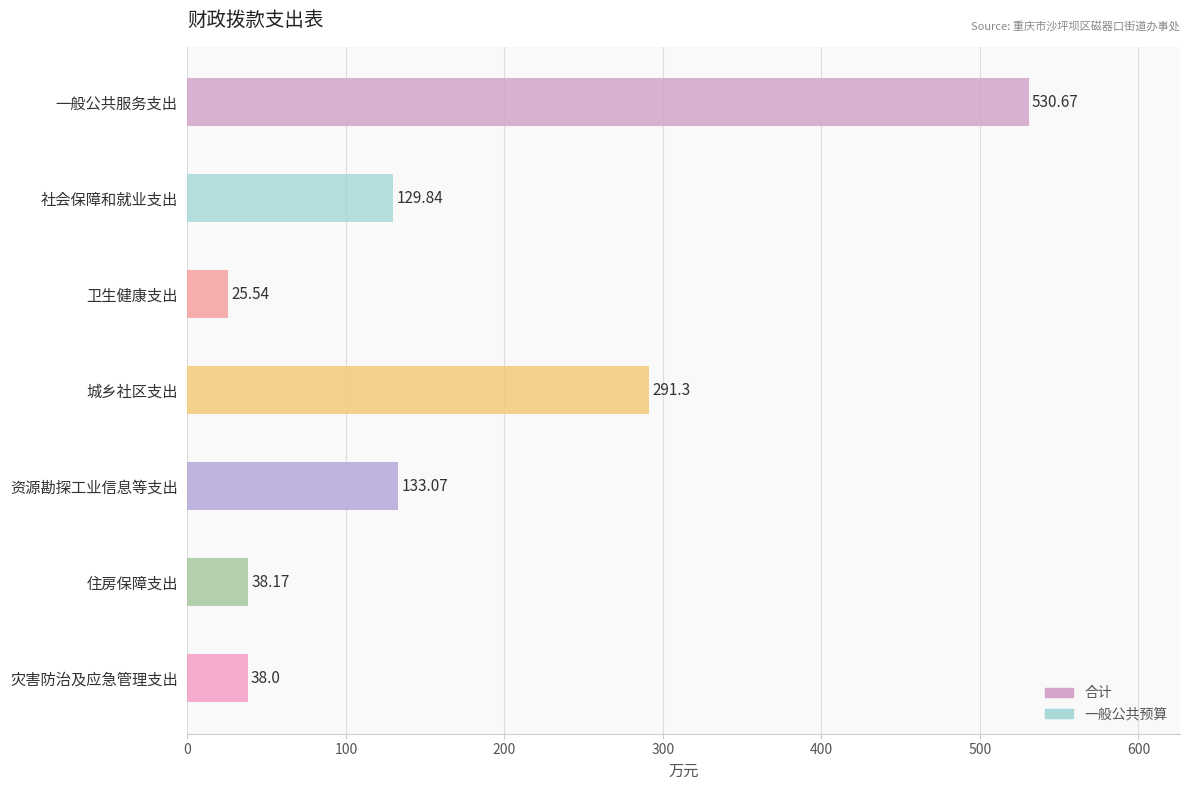

List the labels in order of value, largest first.

一般公共服务支出, 城乡社区支出, 资源勘探工业信息等支出, 社会保障和就业支出, 住房保障支出, 灾害防治及应急管理支出, 卫生健康支出